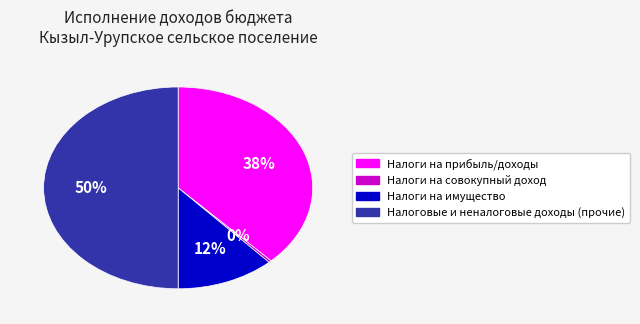

Is the sum of Налоги на совокупный доход and Налоги на имущество greater than half?

No